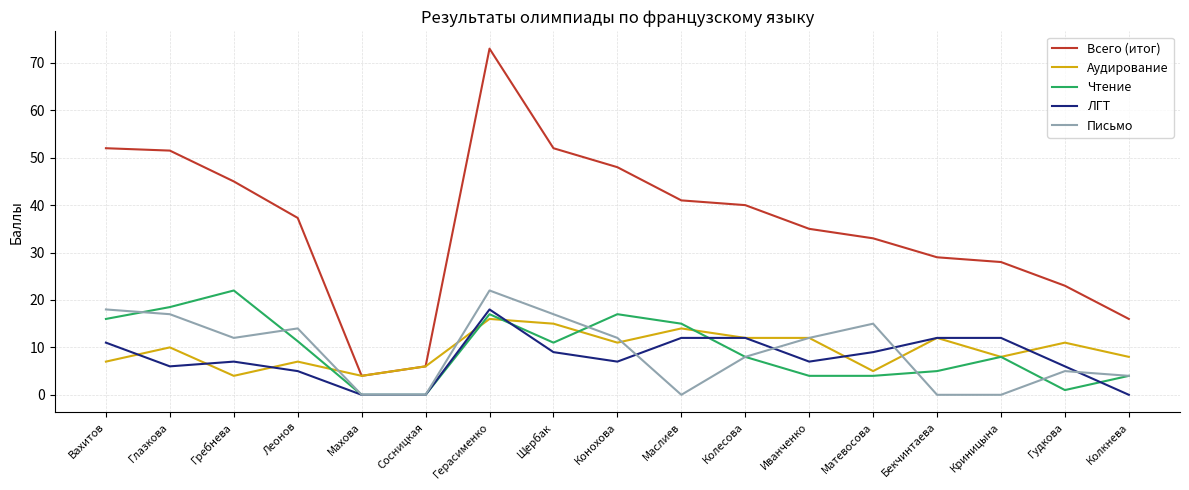

What is the total value across all series at Конохова?

95.0